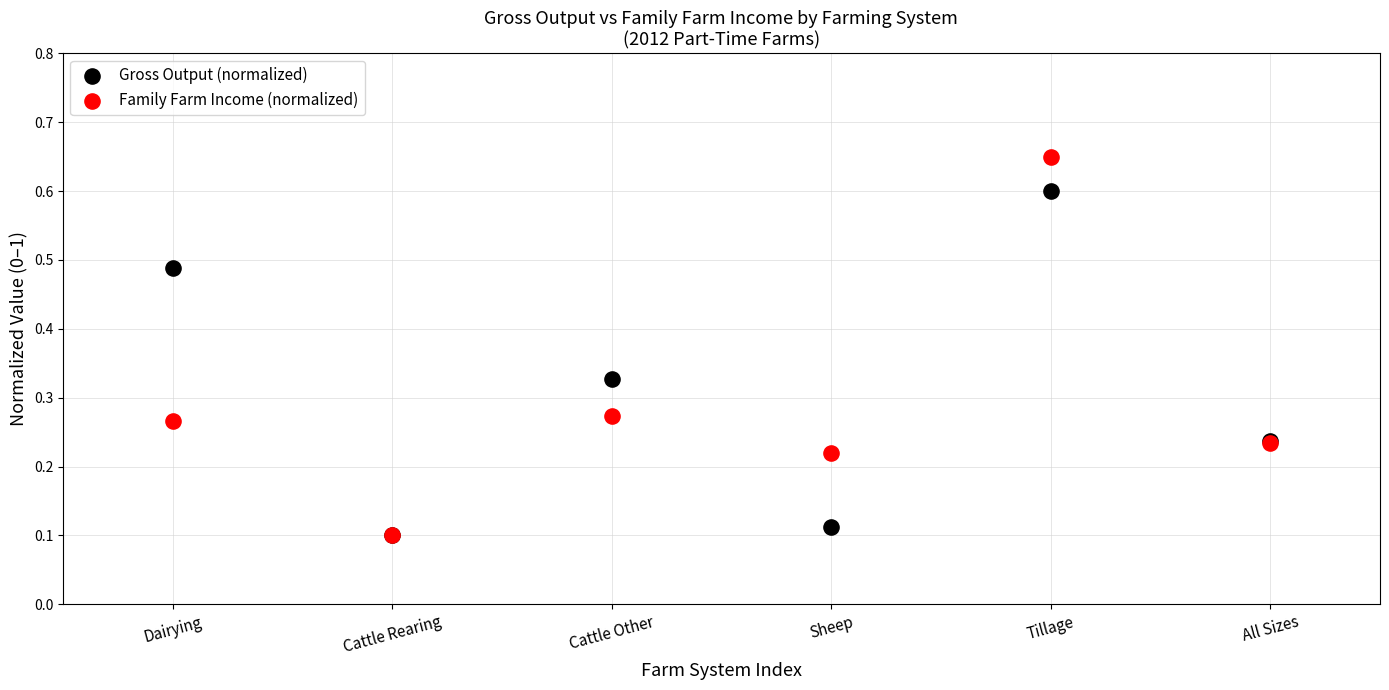

Which series contains the highest Y value?

Family Farm Income (normalized)